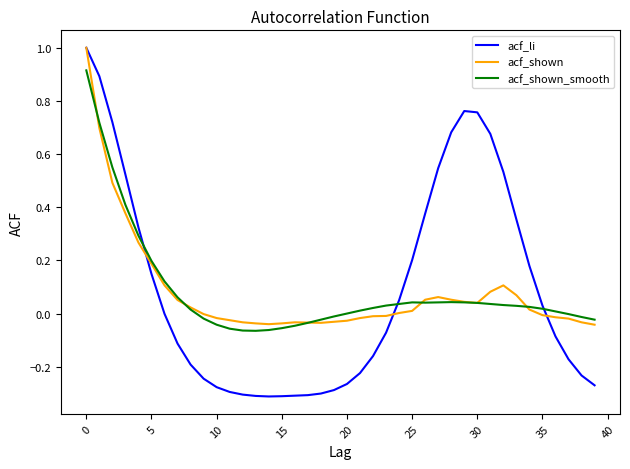

What is the maximum value for acf_li?

1.0